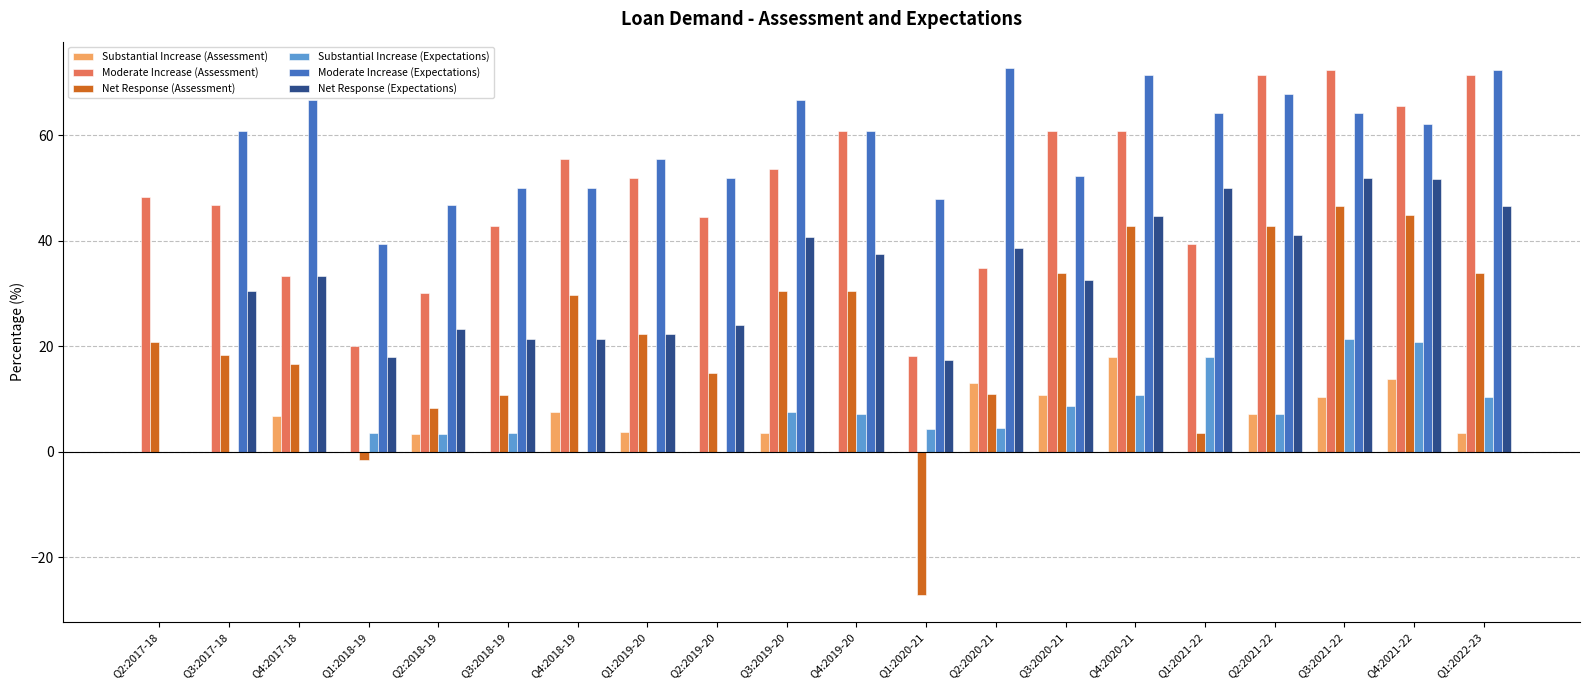

Between Q2:2018-19 and Q4:2018-19, which series saw the biggest shift?

Moderate Increase (Assessment)